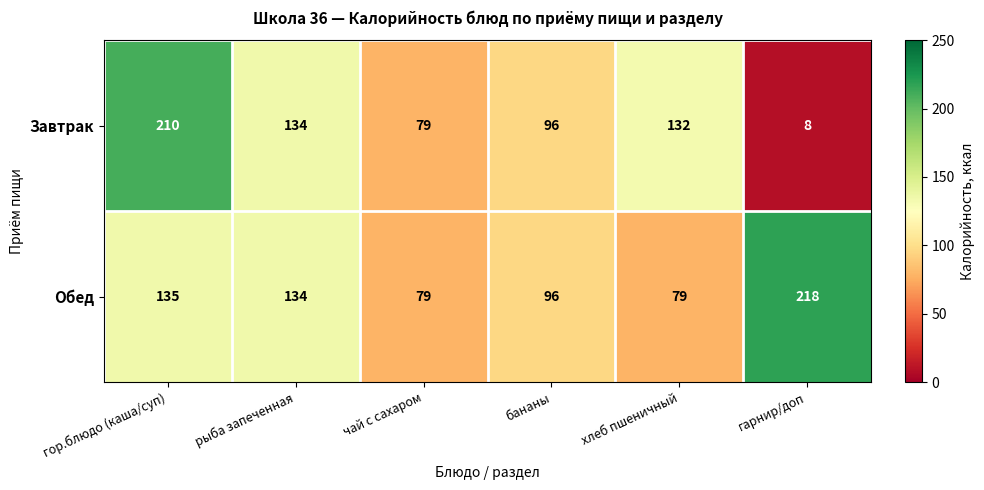

What is the average value of the Завтрак series?

110